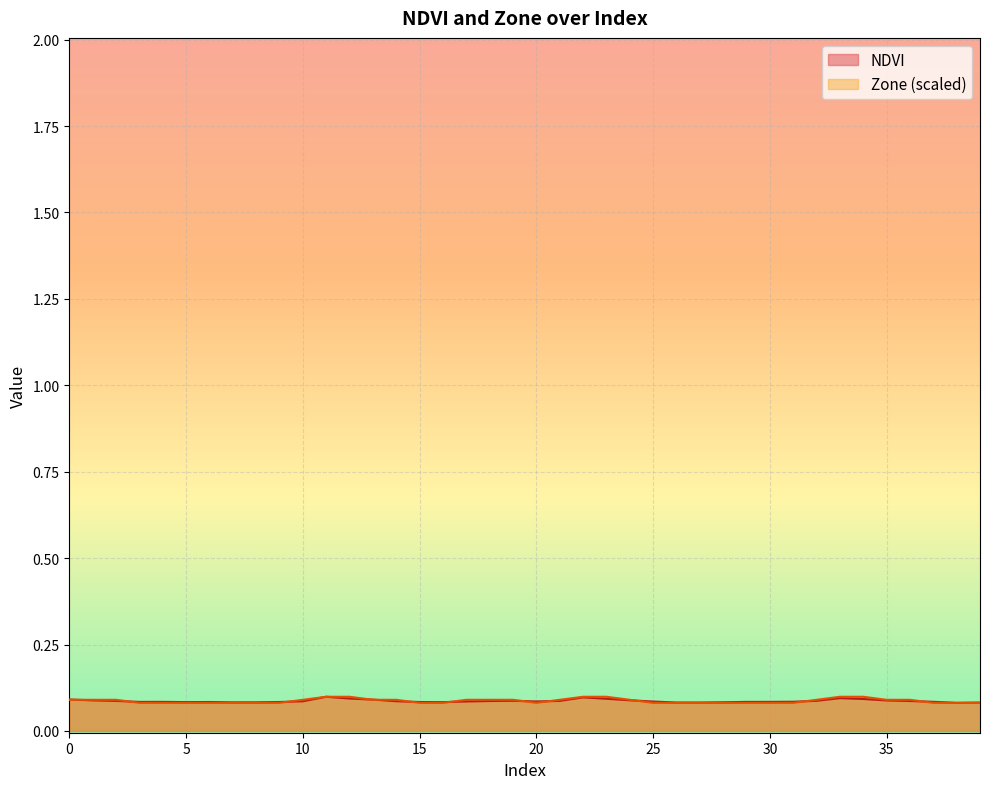

Reading left to right, extract all data points from this chart.

NDVI: 0.1	0.1	0.1	0.1	0.1	0.1	0.1	0.1	0.1	0.1	0.1	0.1	0.1	0.1	0.1	0.1	0.1	0.1	0.1	0.1	0.1	0.1	0.1	0.1	0.1	0.1	0.1	0.1	0.1	0.1	0.1	0.1	0.1	0.1	0.1	0.1	0.1	0.1	0.1	0.1
Zone: 0.1	0.1	0.1	0.1	0.1	0.1	0.1	0.1	0.1	0.1	0.1	0.1	0.1	0.1	0.1	0.1	0.1	0.1	0.1	0.1	0.1	0.1	0.1	0.1	0.1	0.1	0.1	0.1	0.1	0.1	0.1	0.1	0.1	0.1	0.1	0.1	0.1	0.1	0.1	0.1